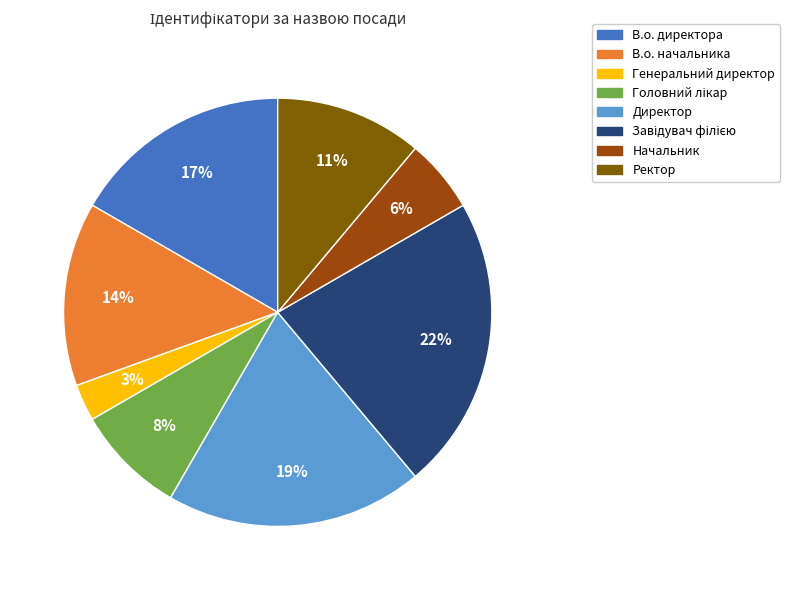

To the nearest percent, what is the average slice percentage?

12%